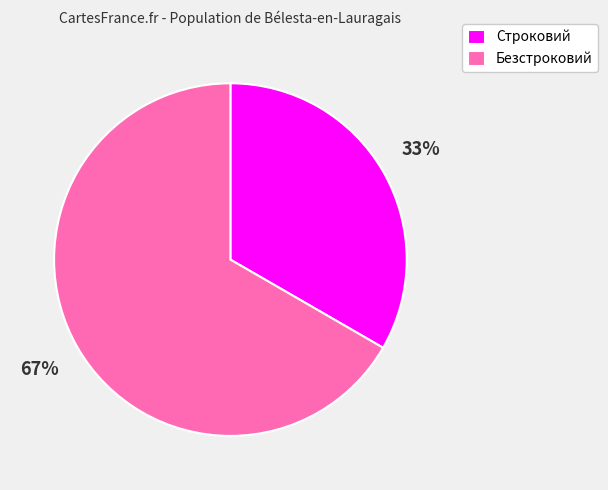

To the nearest percent, what is the combined percentage of Строковий and Безстроковий?

100%